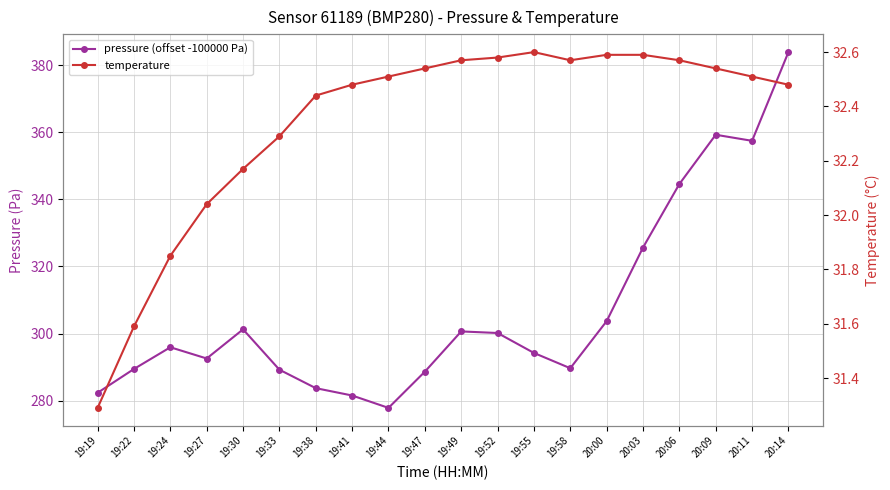

How many data points in pressure (offset -100000 Pa) are above 295?

10